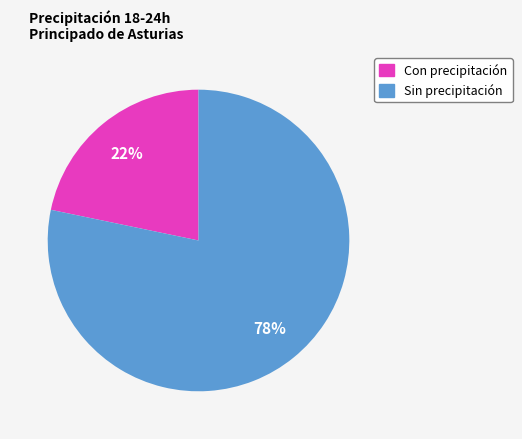

To the nearest percent, what is the average slice percentage?

50%